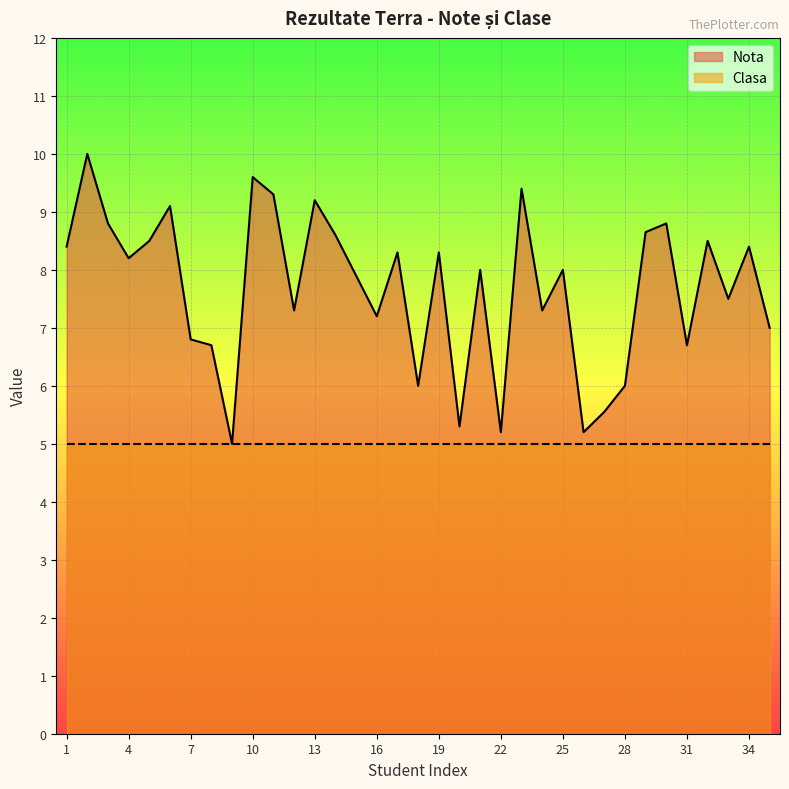

What is the average value?

7.7